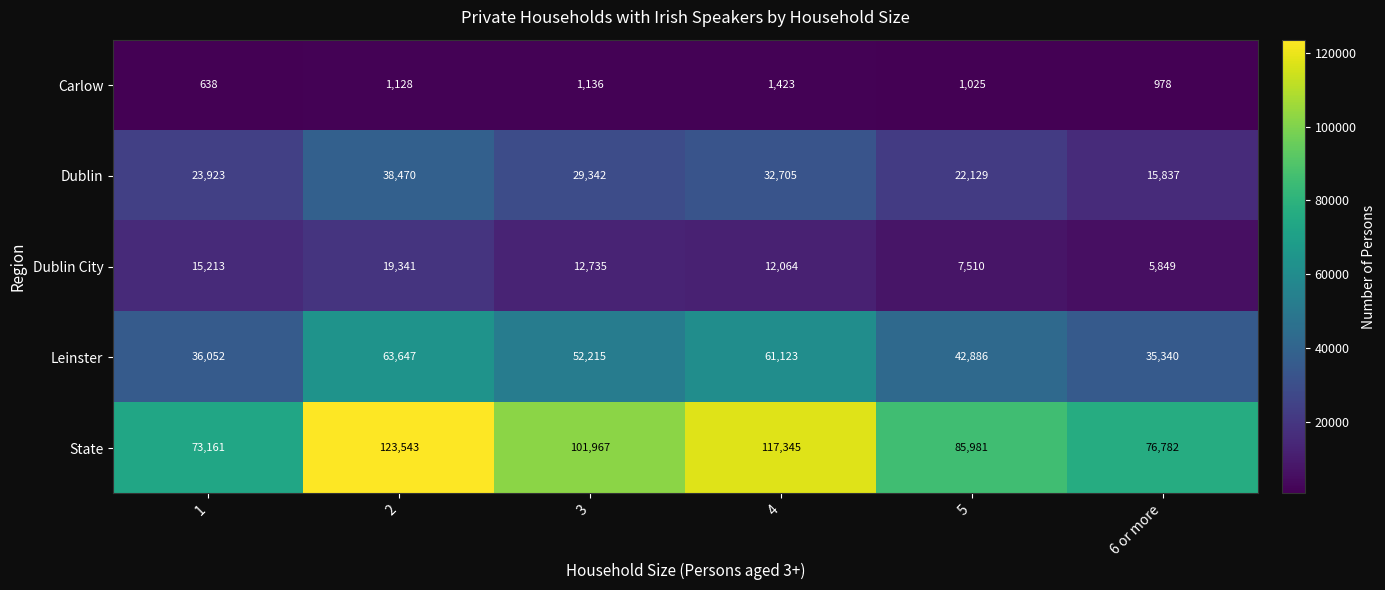

Reading left to right, extract all data points from this chart.

Carlow: 638	1128	1136	1423	1025	978
Dublin: 23923	38470	29342	32705	22129	15837
Dublin City: 15213	19341	12735	12064	7510	5849
Leinster: 36052	63647	52215	61123	42886	35340
State: 73161	123543	101967	117345	85981	76782